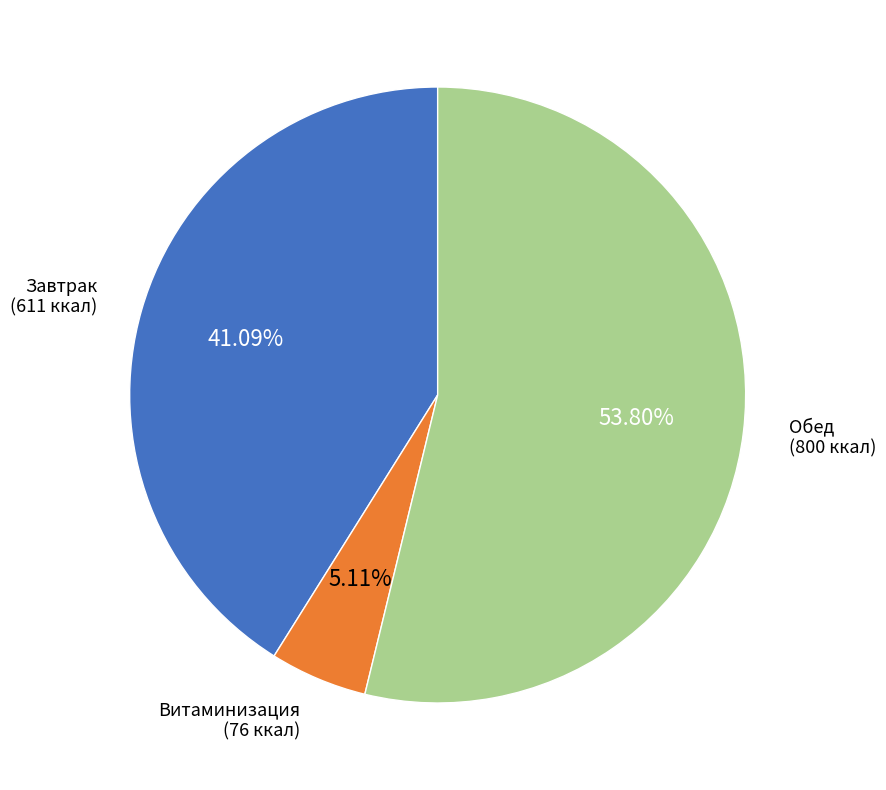

Is there a majority slice in this chart?

Yes